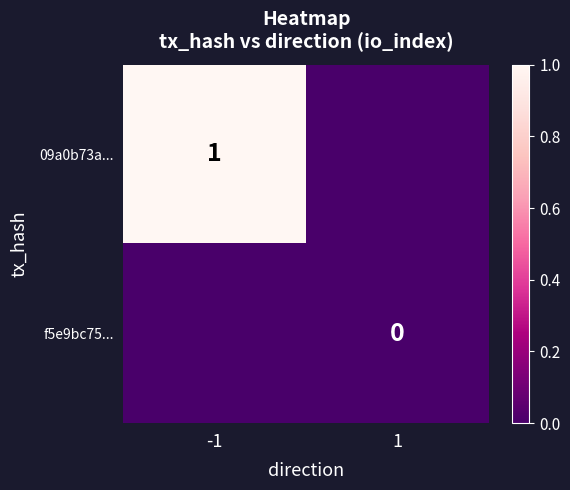

The 09a0b73a... series shows 0 at -1. True or false?

False